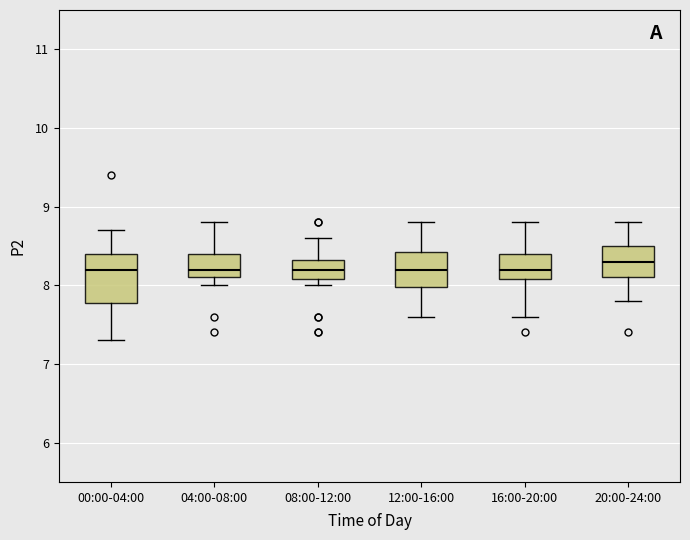

Reading left to right, read every box against the y-axis: the position of its median line, the range the box covers, and the ends of its whiskers. The values are not printed on the chart, so give them approximately, as read against the axis.

00:00-04:00: median 8.2, box 7.8 to 8.4, whiskers 7.3 to 8.7
04:00-08:00: median 8.2, box 8.1 to 8.4, whiskers 8.0 to 8.8
08:00-12:00: median 8.2, box 8.1 to 8.3, whiskers 8.0 to 8.6
12:00-16:00: median 8.2, box 8.0 to 8.4, whiskers 7.6 to 8.8
16:00-20:00: median 8.2, box 8.1 to 8.4, whiskers 7.6 to 8.8
20:00-24:00: median 8.3, box 8.1 to 8.5, whiskers 7.8 to 8.8